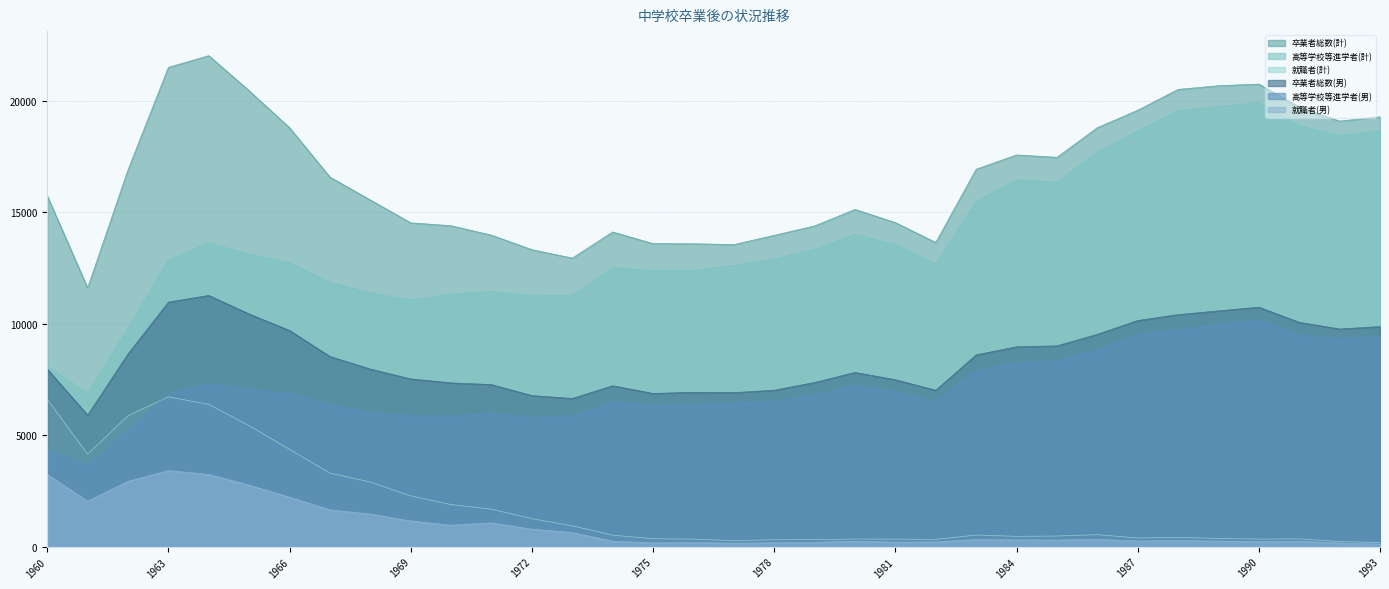

Which series has the widest spread of values?

高等学校等進学者(計)